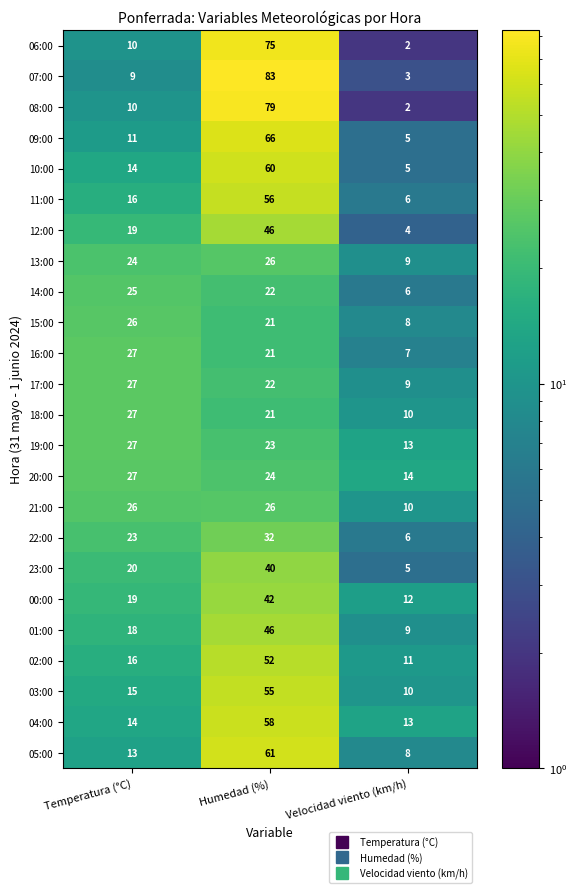

True or false: 16:00 has a value of 11 at Velocidad viento (km/h).

False